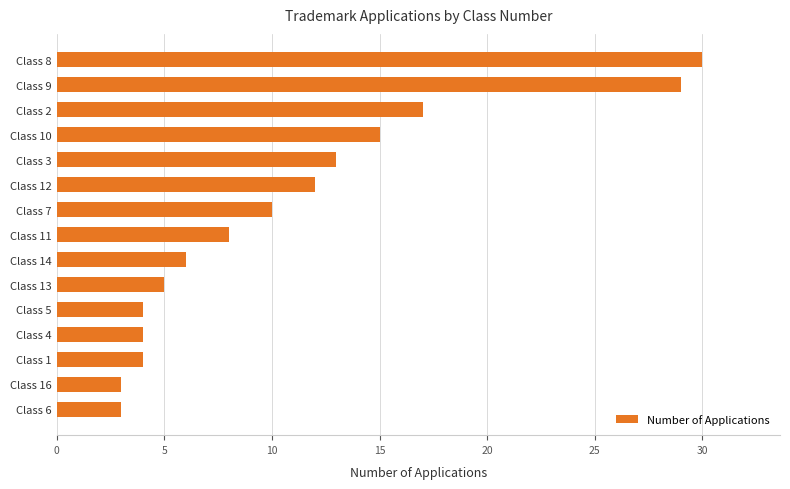

What is the greatest value displayed?

30